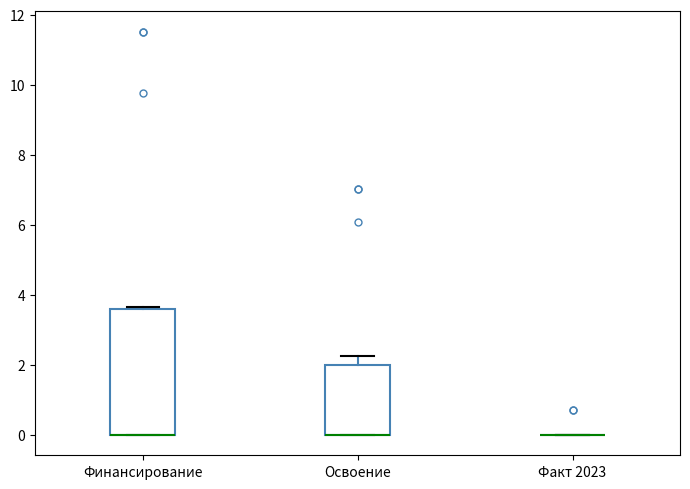

Reading left to right, transcribe this box plot: for each box, give where its median line is, the range the box spans, and where its two whiskers end, as read against the y-axis. The values are not printed on the chart, so give them approximately, as read against the axis.

Финансирование: median 0.0 (drawn on the box's lower edge), box 0.0 to 3.6, whiskers 0.0 to 3.6
Освоение: median 0.0 (drawn on the box's lower edge), box 0.0 to 2.0, whiskers 0.0 to 2.2
Факт 2023: box collapsed to a line at 0.0, whiskers 0.0 to 0.0